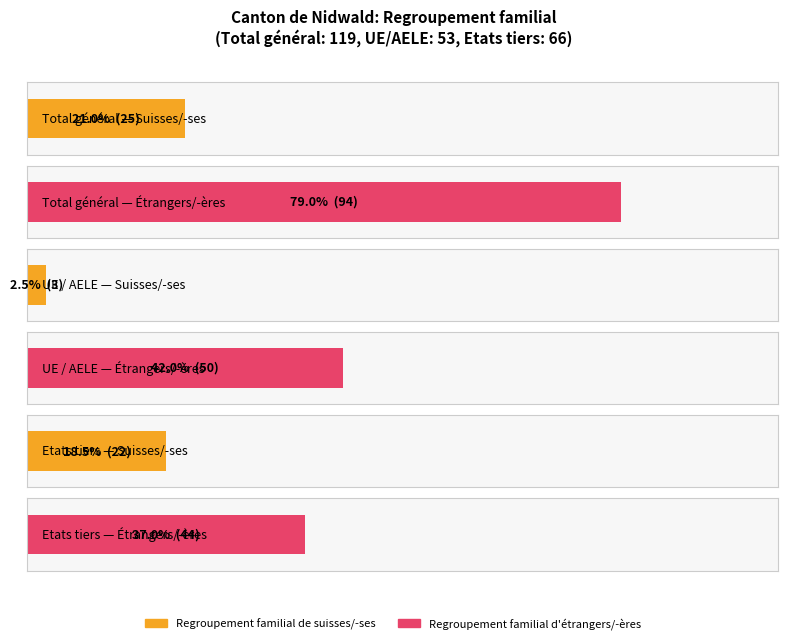

Rank the categories by Regroupement familial d'étrangers/-ères value from lowest to highest.

Etats tiers, UE / AELE, Total général